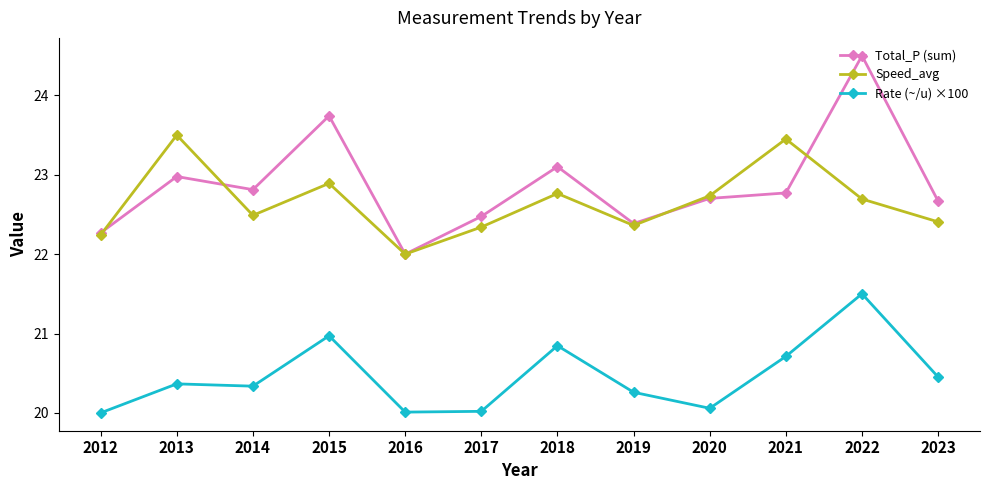

What is the sum of the Total_P (sum) values at 2012 and 2016?

44.3